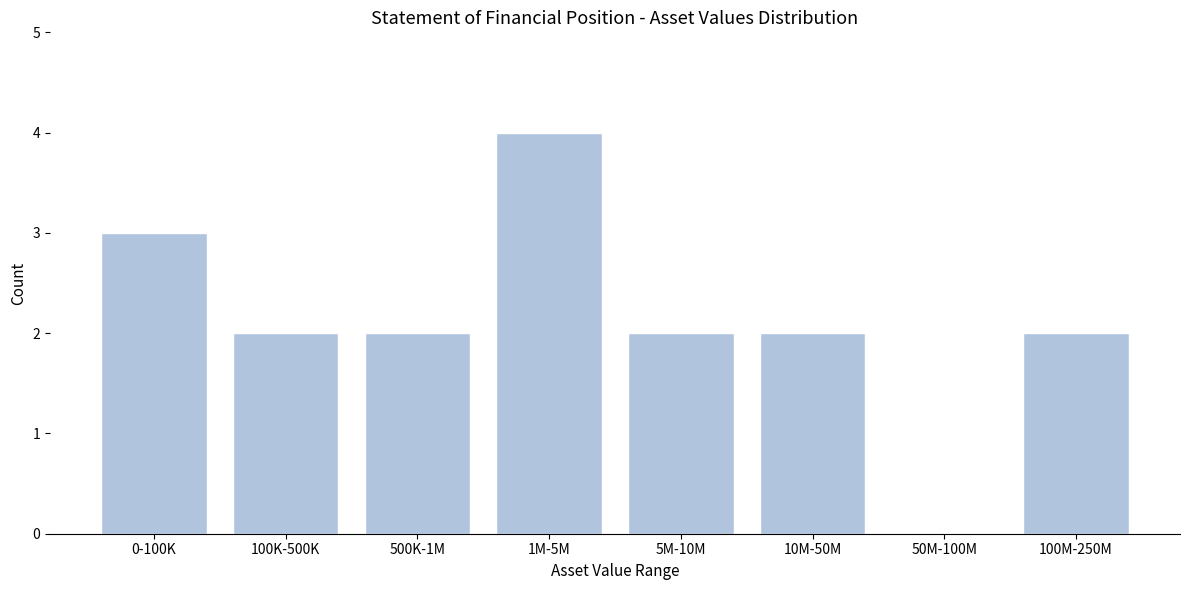

Reading left to right, what are all the values shown in this chart?

0-100K=3	100K-500K=2	500K-1M=2	1M-5M=4	5M-10M=2	10M-50M=2	50M-100M=0	100M-250M=2